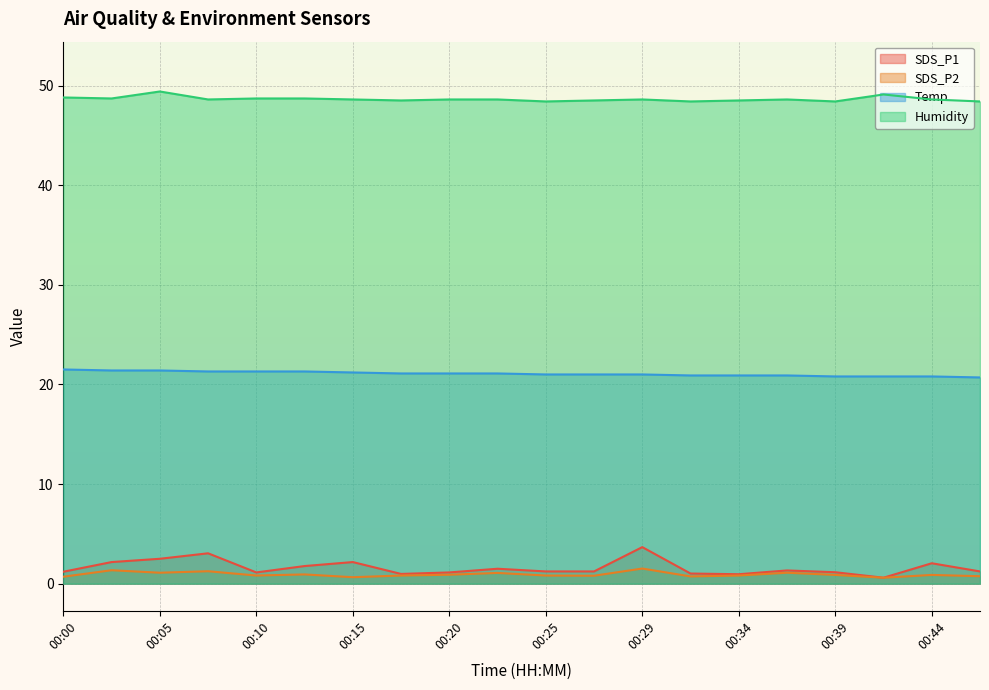

Is it true that Temp equals 20.9 at 00:34?

True